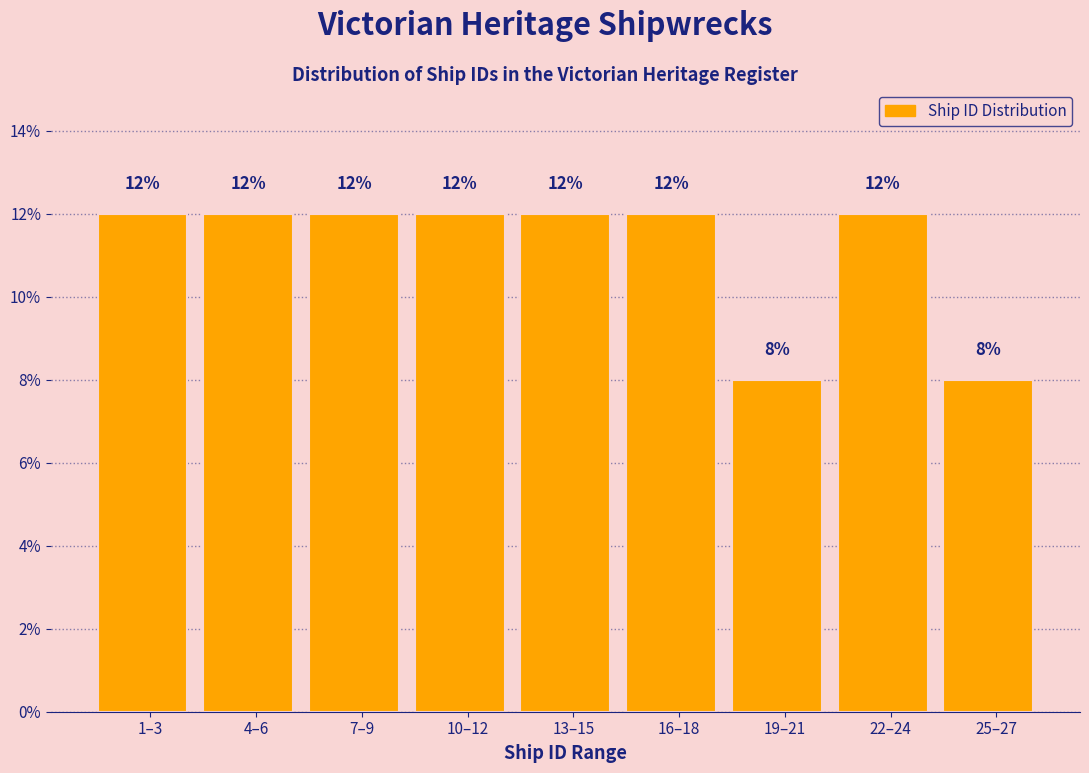

Reading left to right, list all the values displayed in this chart.

1–3=12	4–6=12	7–9=12	10–12=12	13–15=12	16–18=12	19–21=8	22–24=12	25–27=8